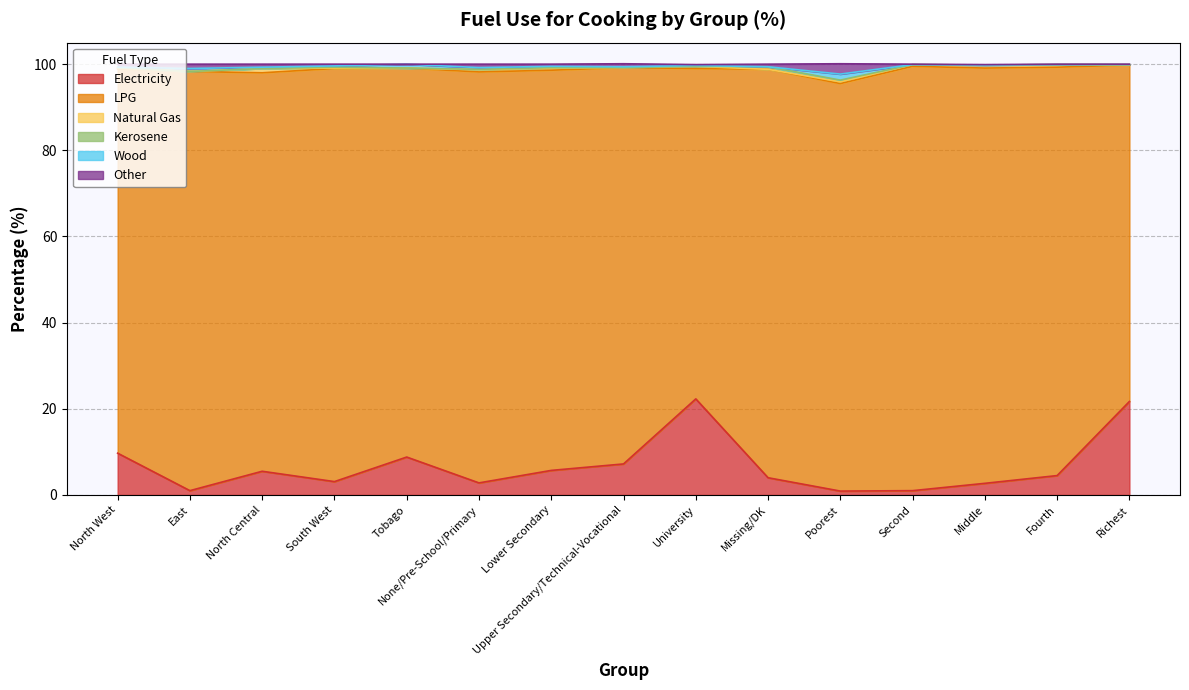

Between which two adjacent categories do Other and Electricity first intersect?

Missing/DK and Poorest